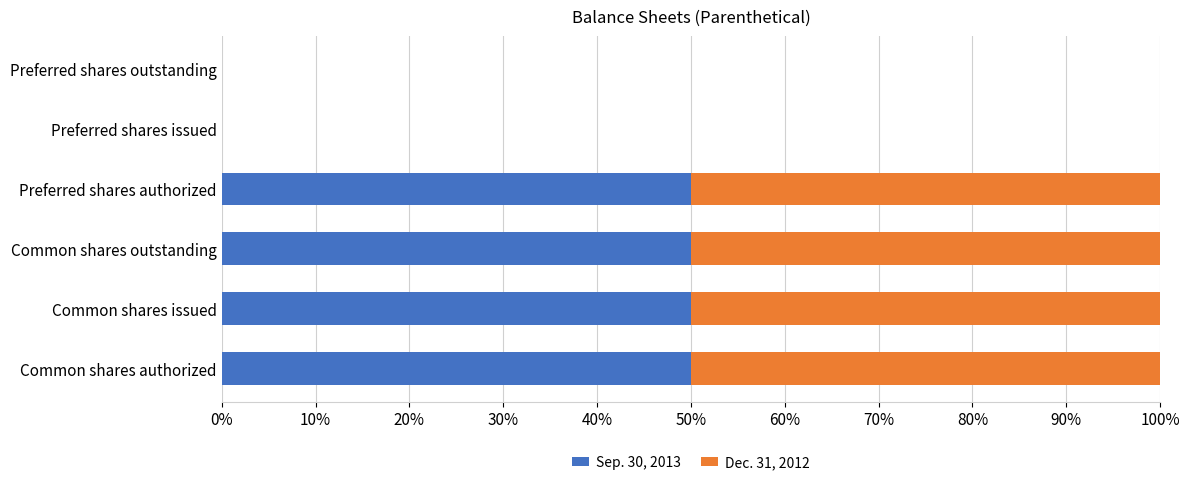

What position from the left is Preferred shares issued?

5